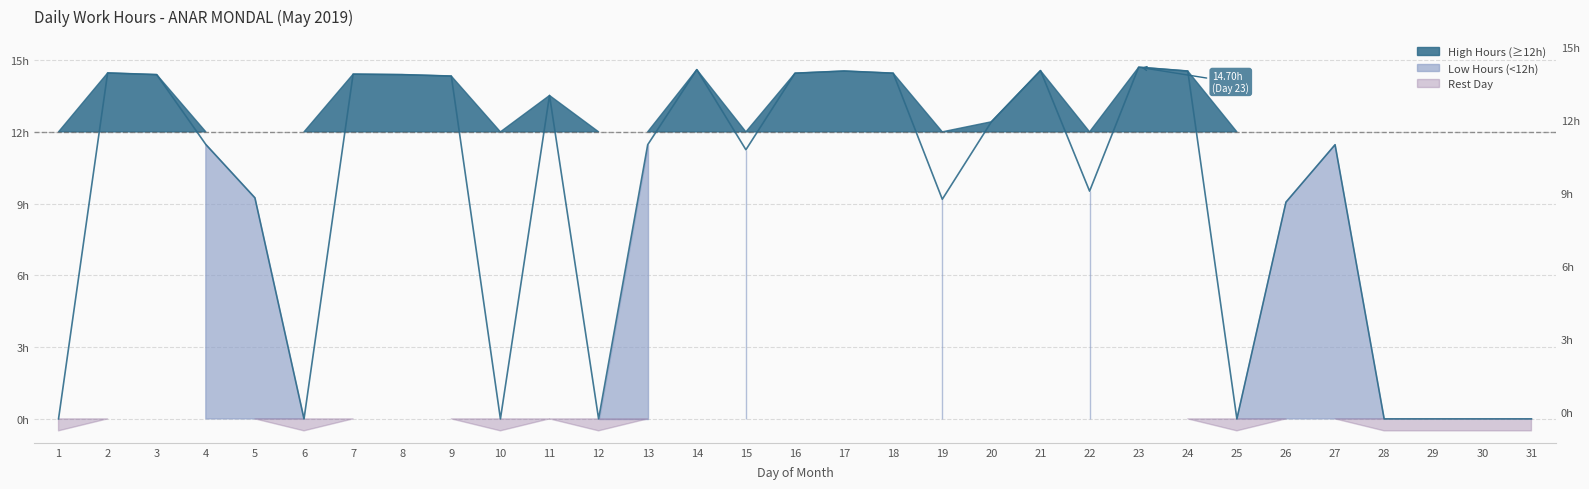

At which category does the data reach its first local valley?

6